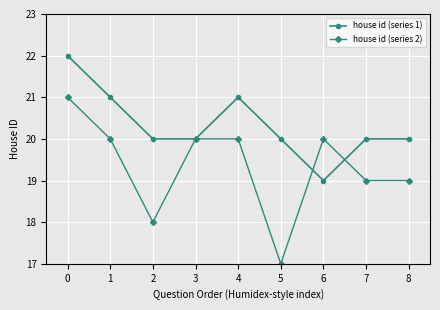

Rank the series by their maximum value, from lowest to highest.

house id (series 2), house id (series 1)